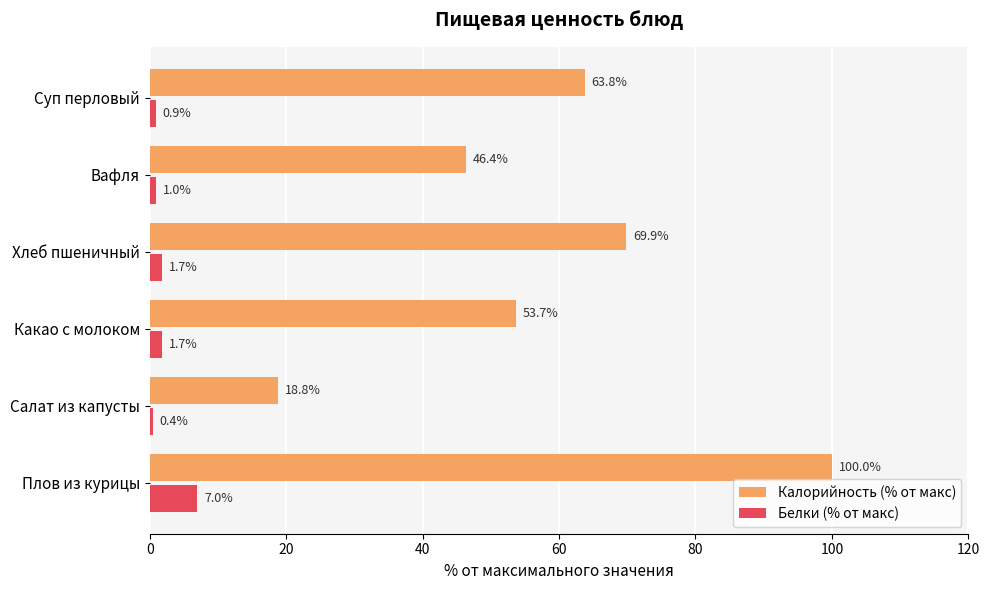

At how many categories does at least one series exceed 31?

5